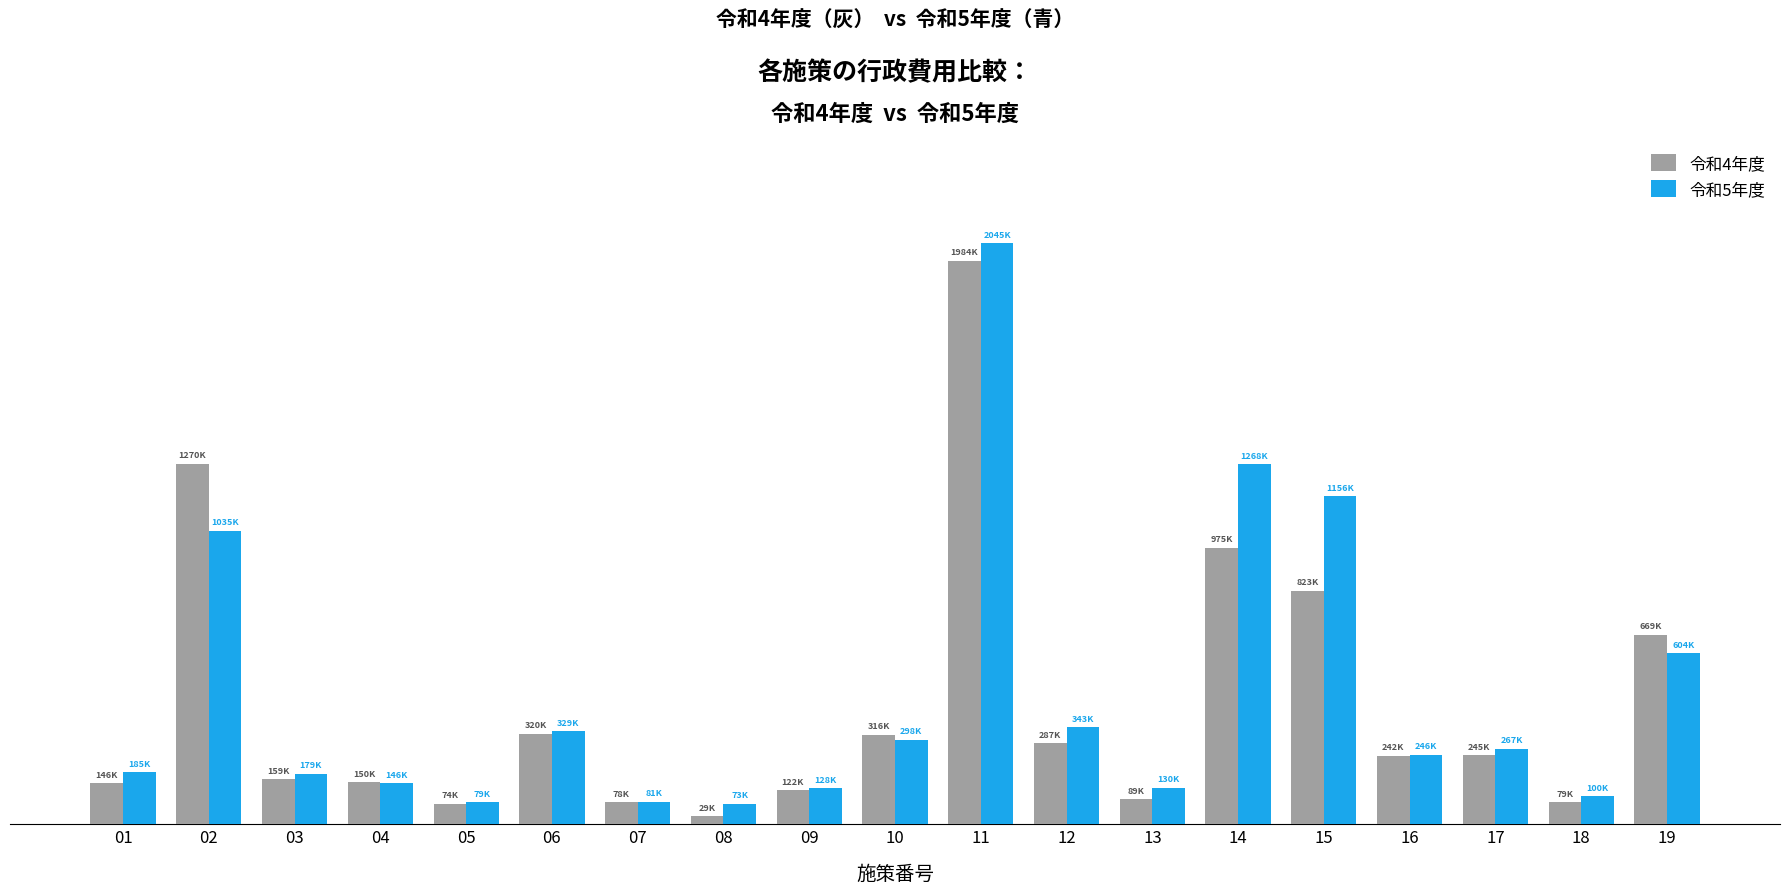

What is the approximate value of 令和4年度 at 05, to the nearest 50?

73750